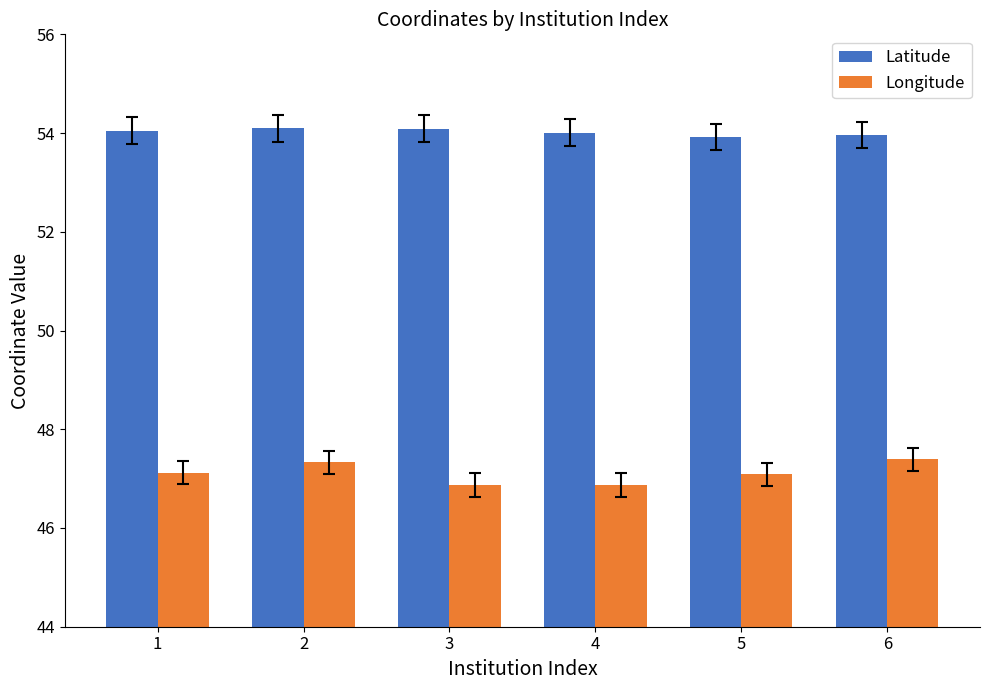

What are all the series names shown in the legend?

Latitude, Longitude